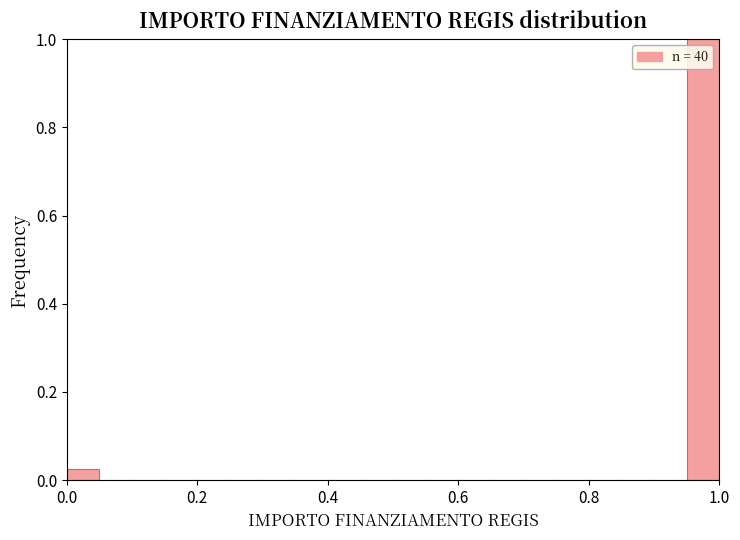

Read against the x-axis, roughly where is the centre of the tallest bar?

0.98